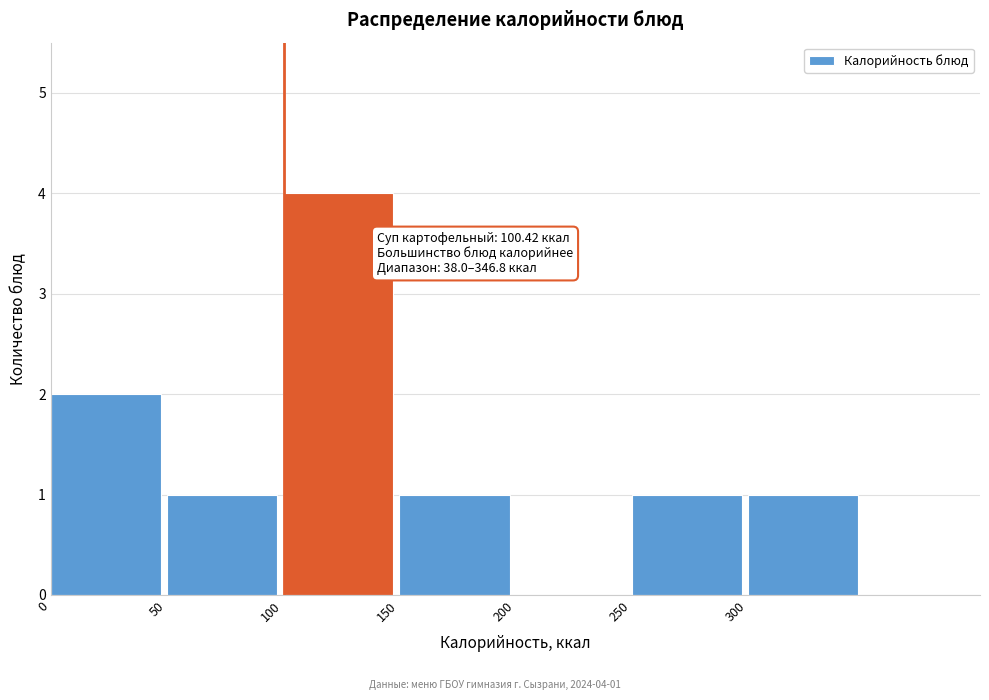

Which range on the x-axis has the tallest bar?

100 to 150